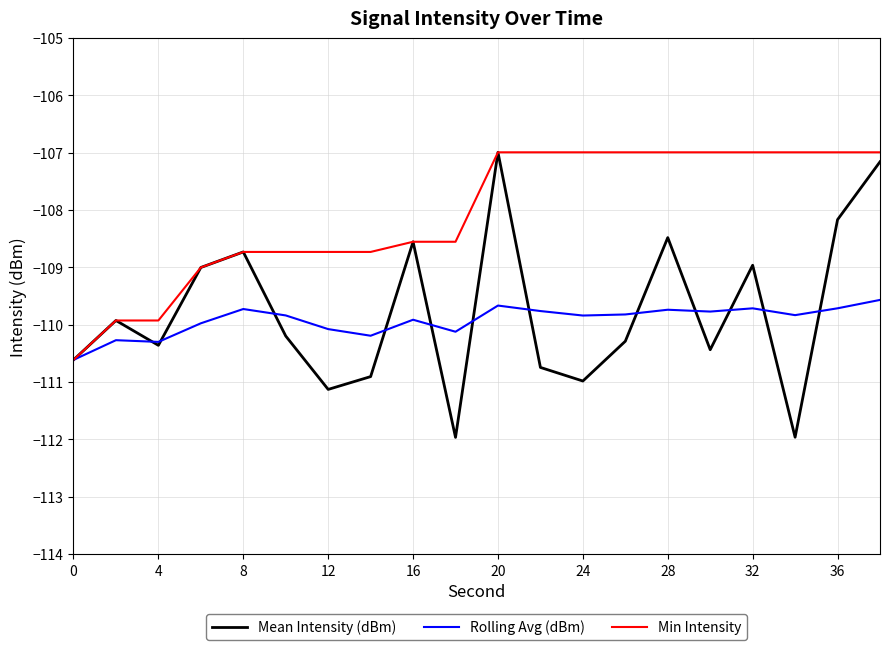

What is the maximum value shown in the chart?

-107.0